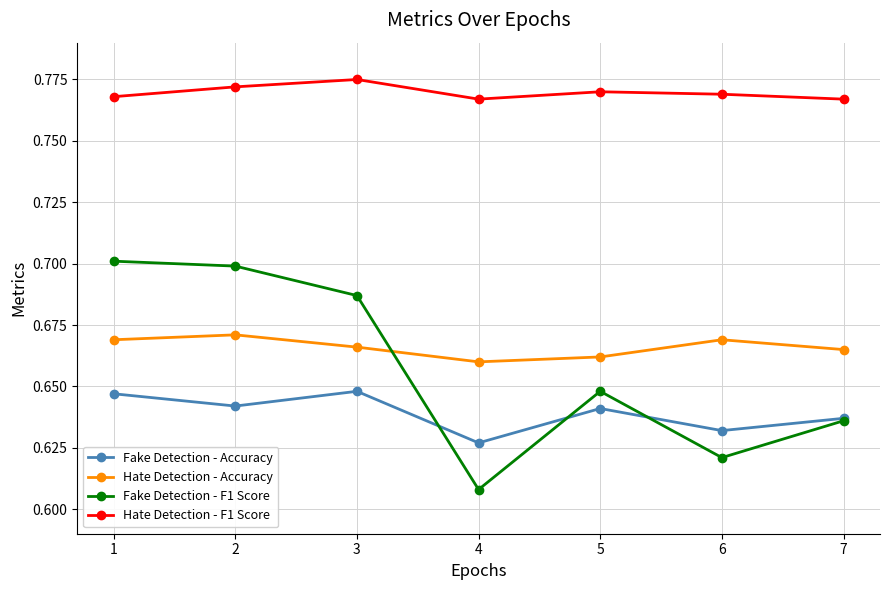

At which label is Fake Detection - Accuracy closest to 0?

4